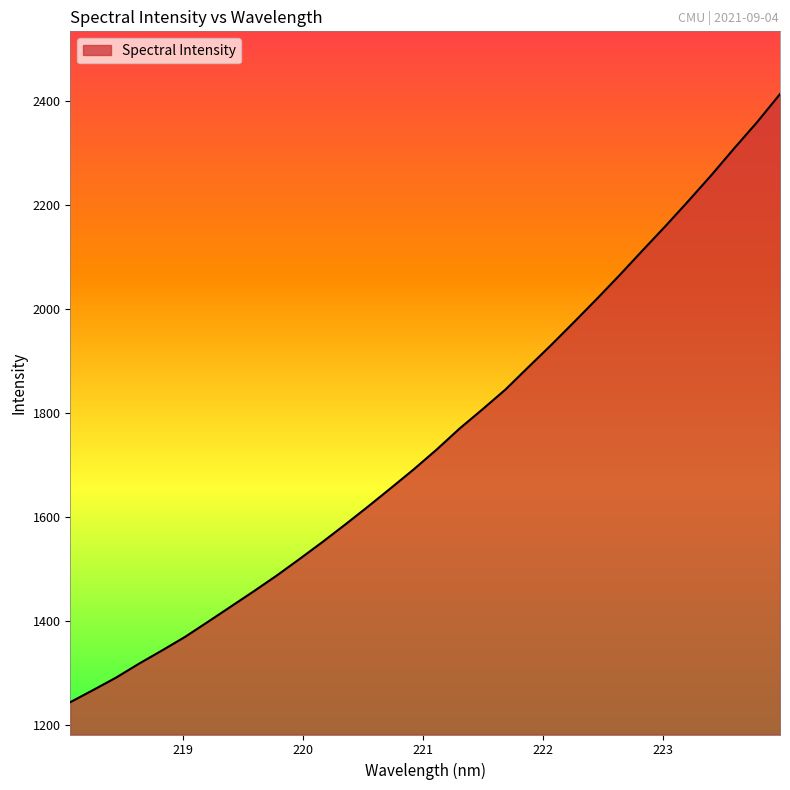

What is the minimum value shown in the chart?

1244.1